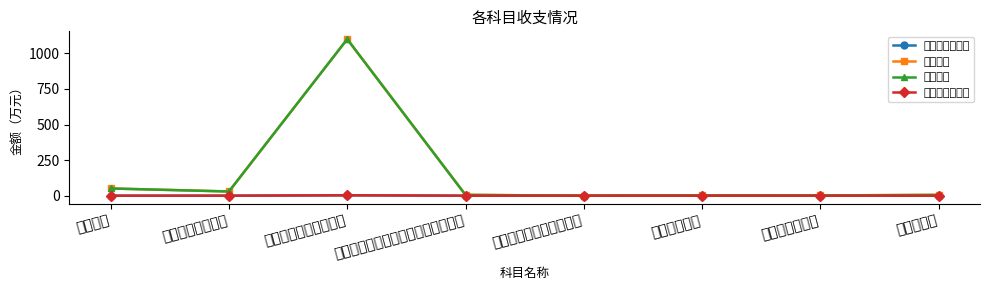

What position from the left is 一般行政管理事务?

2